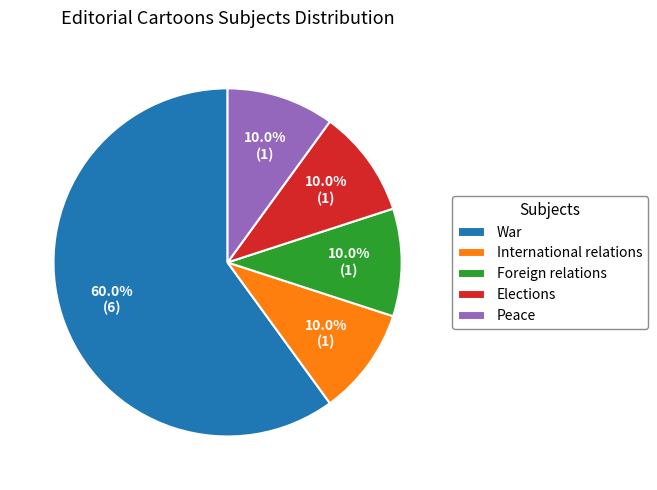

How many slices are in this pie chart?

5